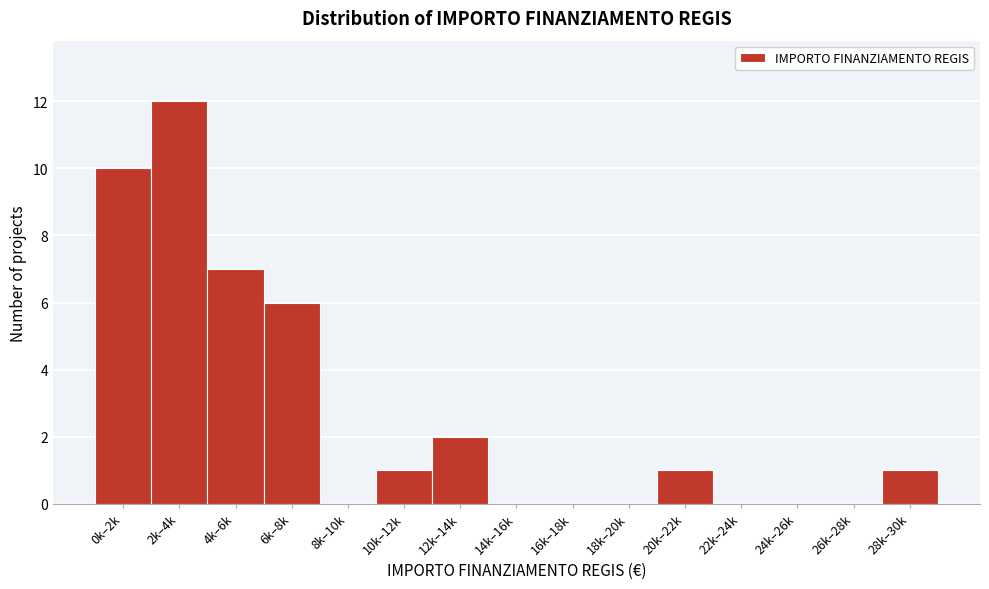

Reading left to right, extract all data points from this chart.

0k–2k=10	2k–4k=12	4k–6k=7	6k–8k=6	8k–10k=0	10k–12k=1	12k–14k=2	14k–16k=0	16k–18k=0	18k–20k=0	20k–22k=1	22k–24k=0	24k–26k=0	26k–28k=0	28k–30k=1